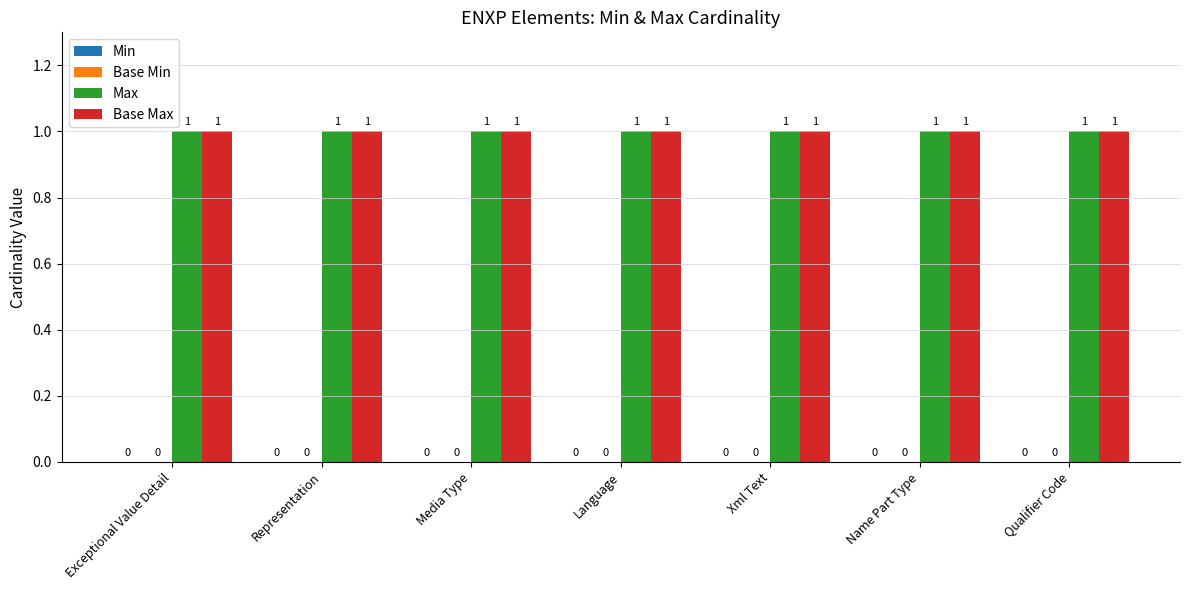

What is the spread (max minus min) of values at Language?

1